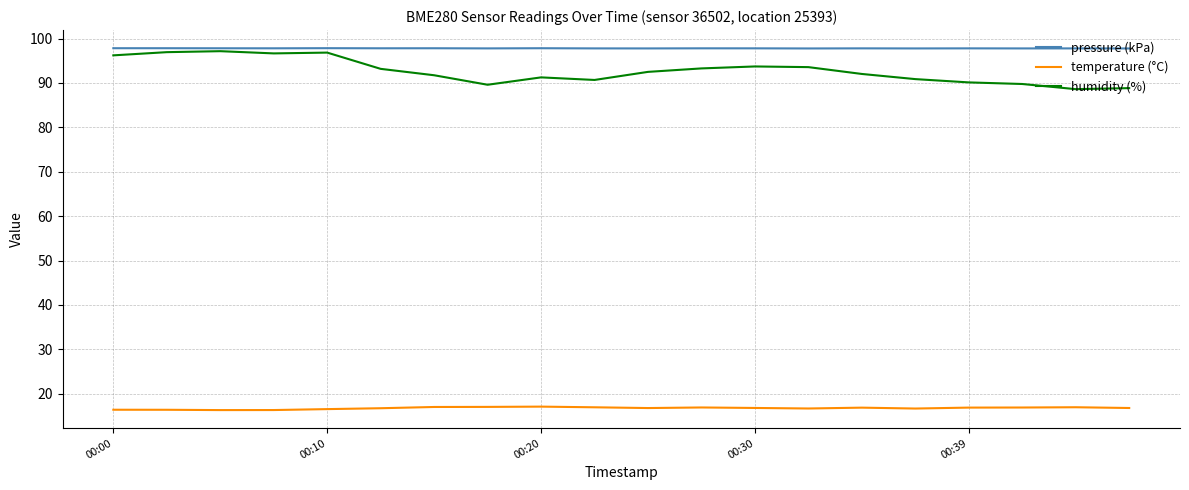

What is the smallest value displayed?

16.3